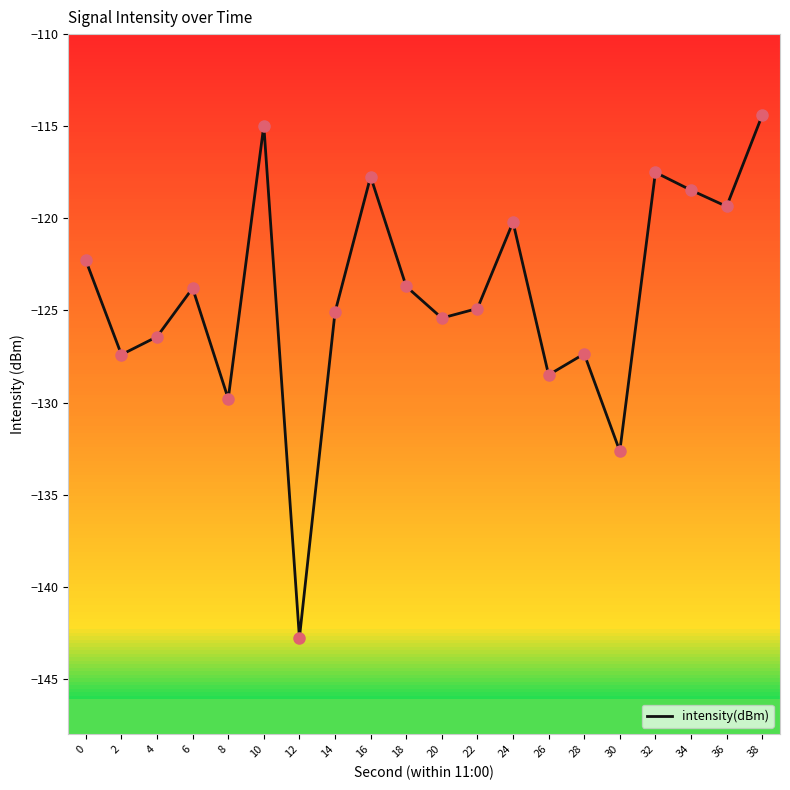

Which has a higher value, 30 or 38?

38